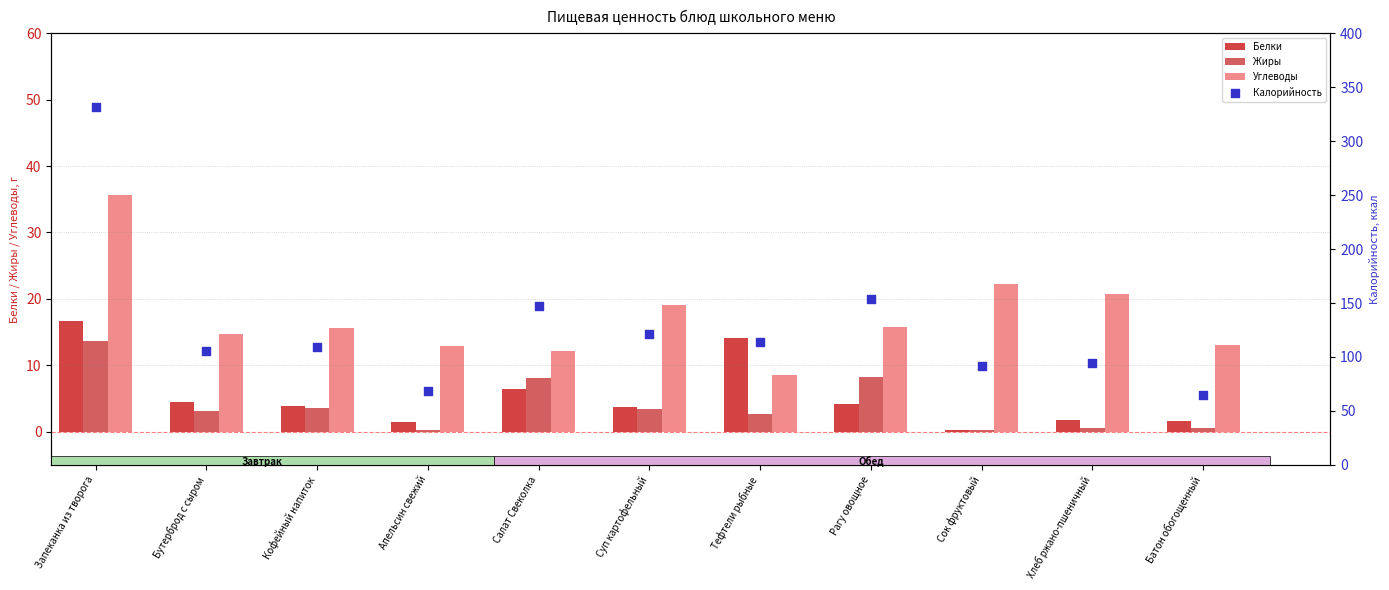

What are all the series names shown in the legend?

Белки, Жиры, Углеводы, Калорийность